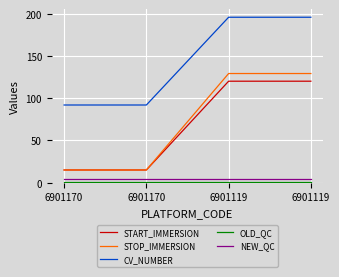

Is this an area chart (filled region under the line)?

No